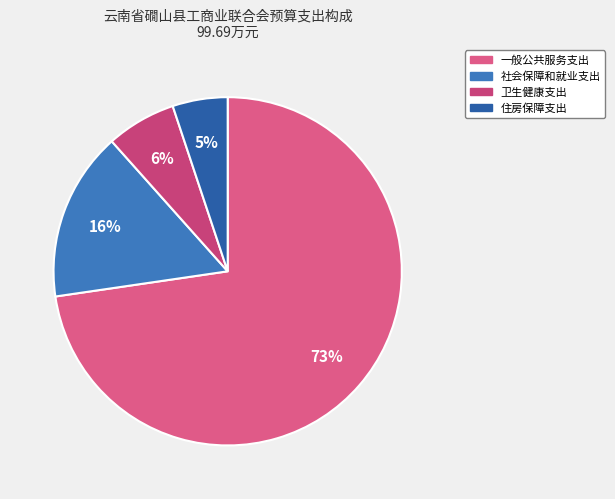

Count the number of slices in the pie.

4